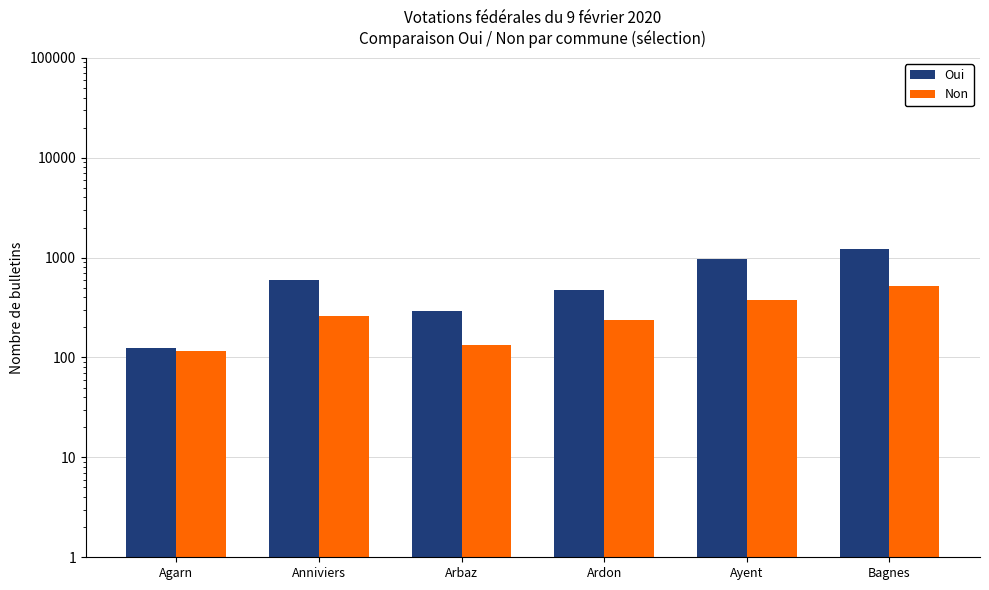

What is the label of the 6th bar from the right?

Agarn